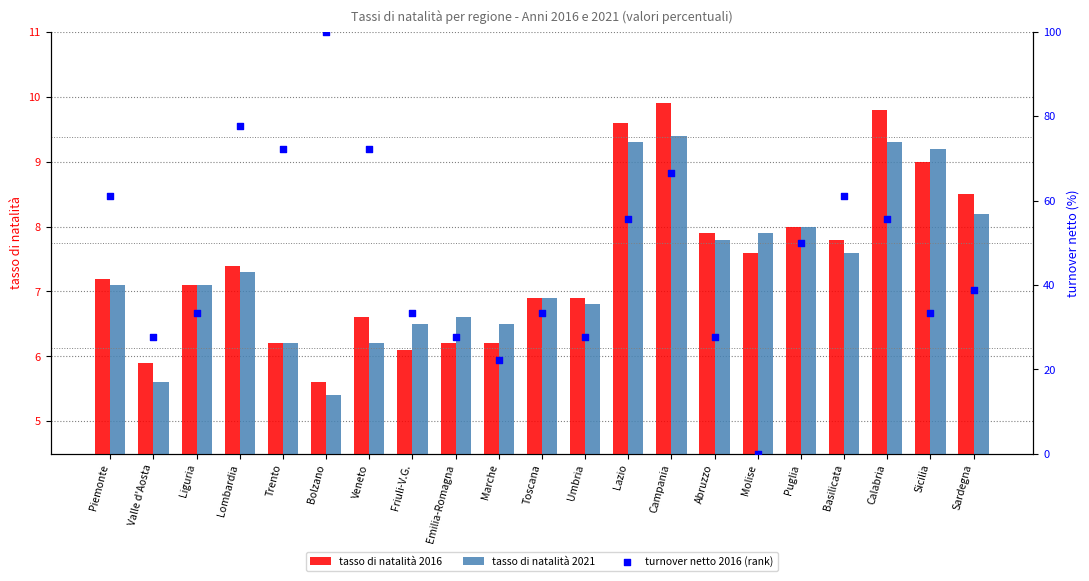

Which series reaches the maximum Y coordinate?

turnover netto 2016 (rank)